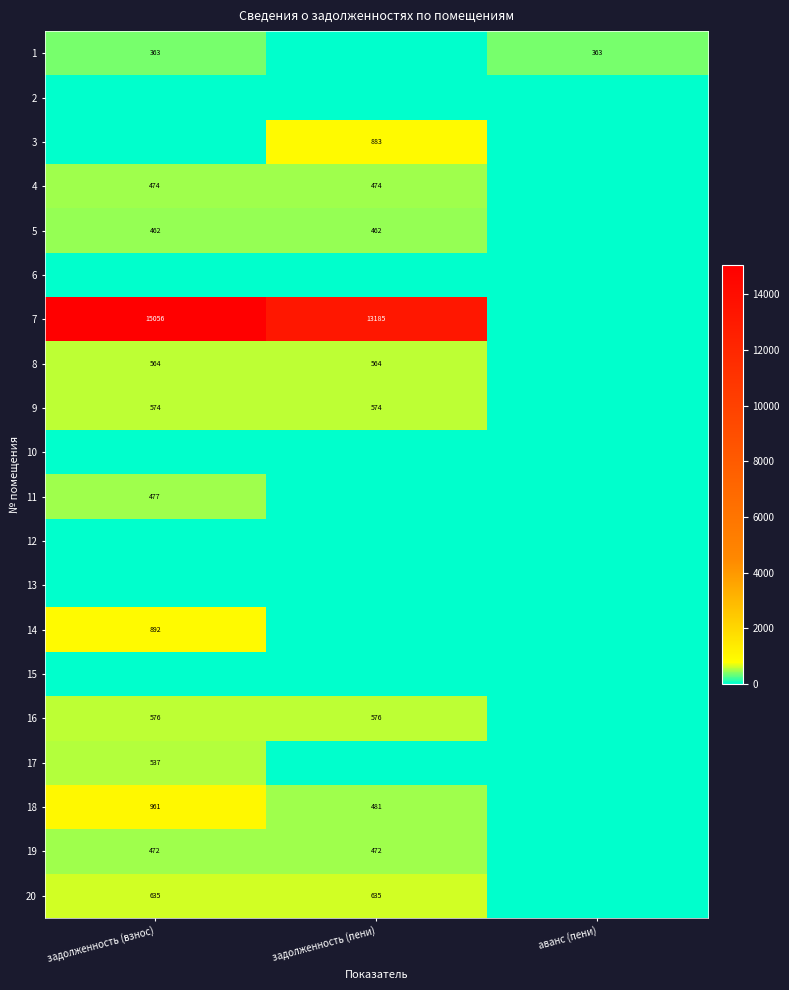

The 17 series shows 537 at задолженность (взнос). True or false?

True